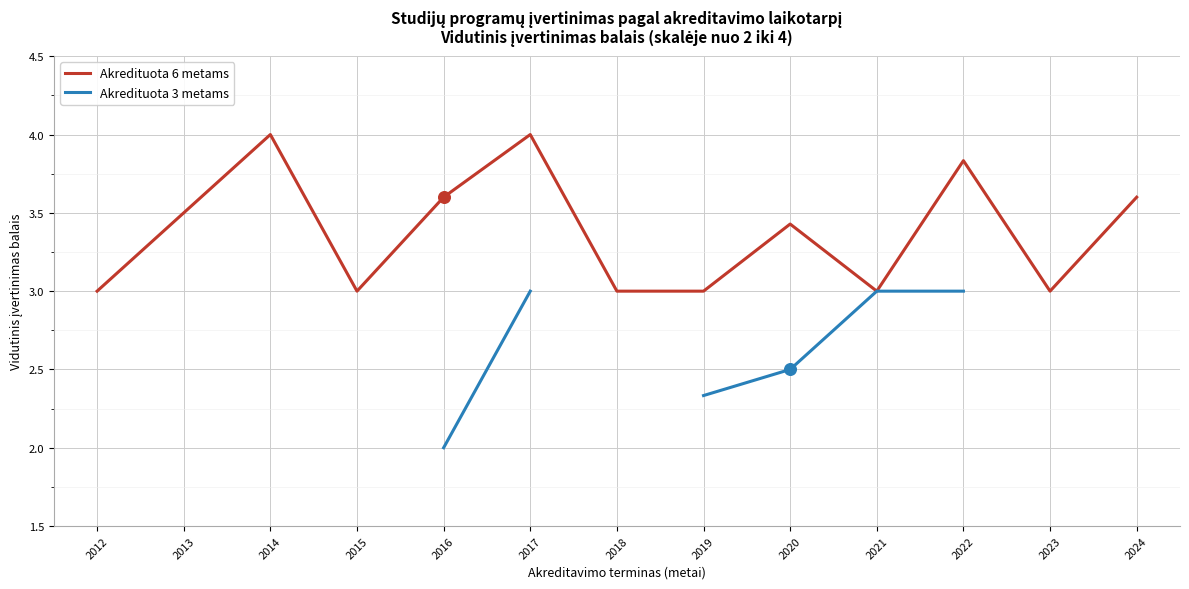

At how many categories does at least one series exceed 3?

7